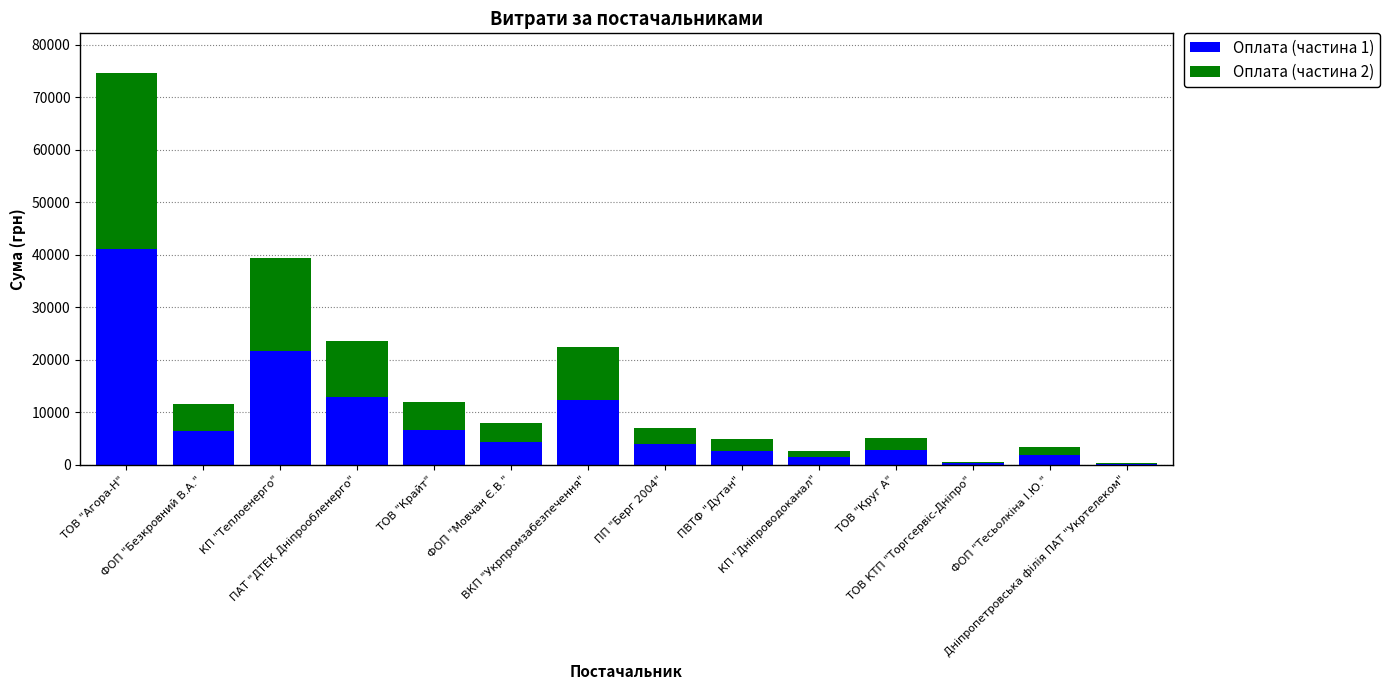

What is the sum of all Оплата (частина 1) values?

118319.4